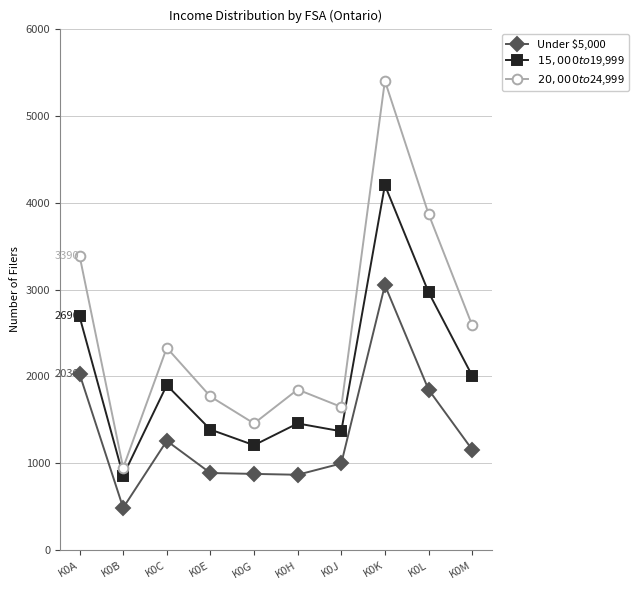

Is this an area chart (filled region under the line)?

No